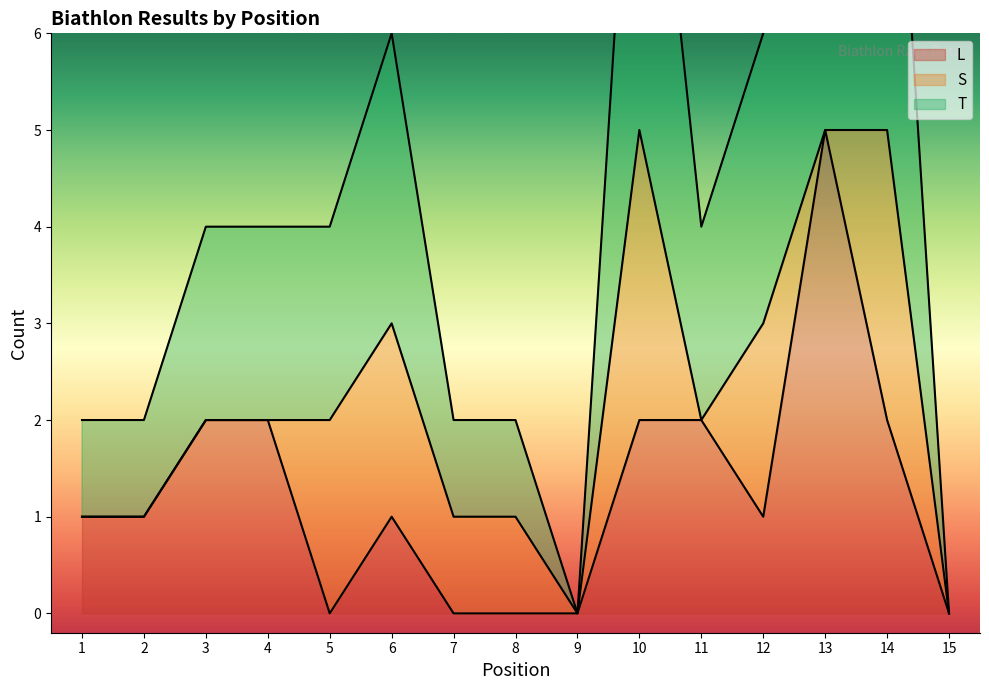

True or false: L has a value of 3 at 5.

False